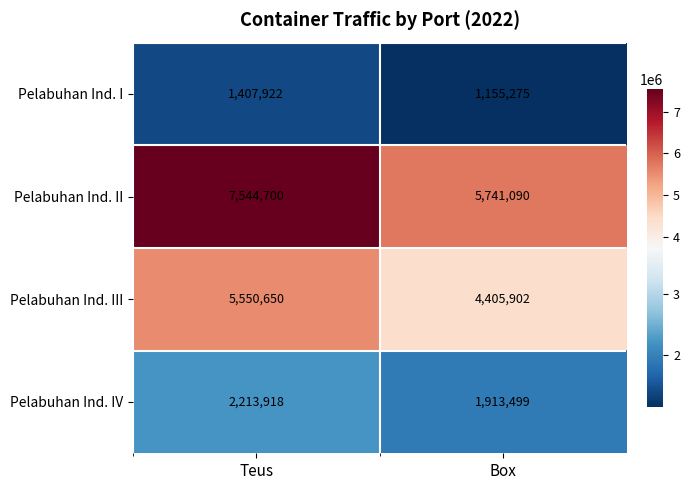

Reading left to right, extract all data points from this chart.

Pelabuhan Ind. I: 1407922	1155275
Pelabuhan Ind. II: 7544700	5741090
Pelabuhan Ind. III: 5550650	4405902
Pelabuhan Ind. IV: 2213918	1913499